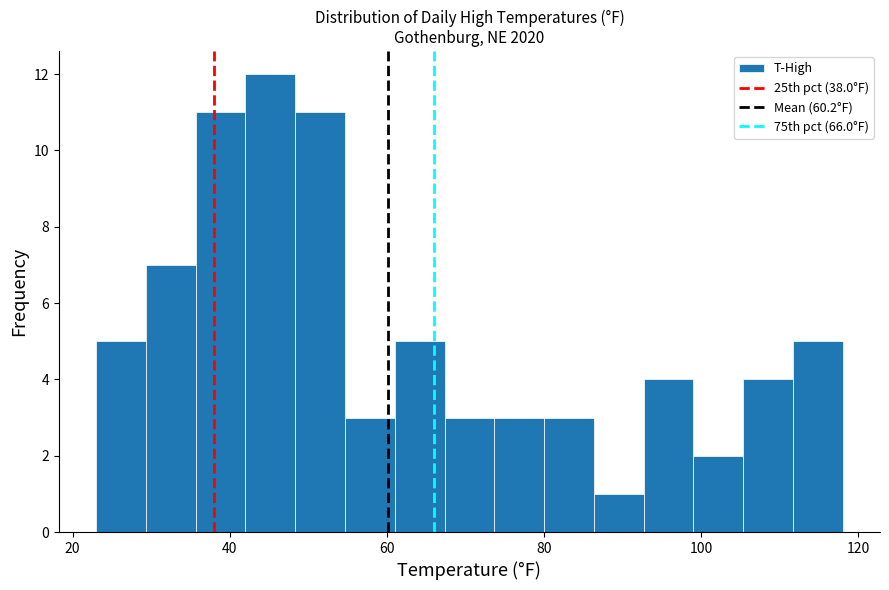

Around what value on the x-axis is the tallest bar? Give the approximate position of its centre, as read against the axis.

46